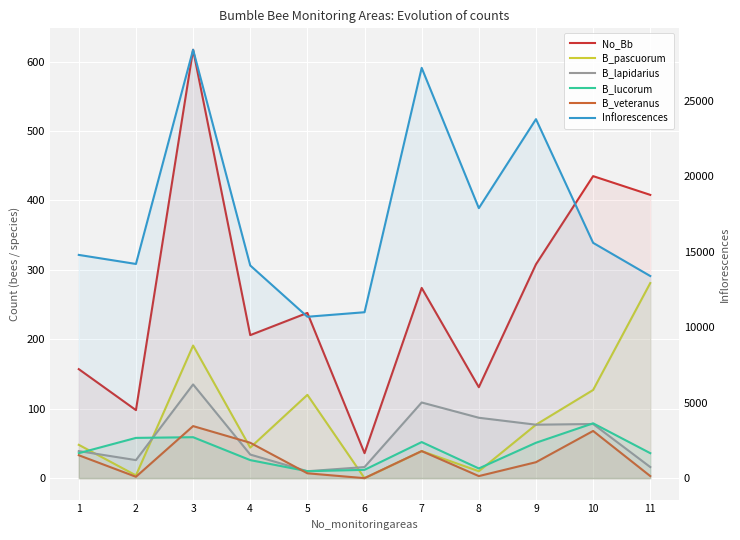

In No_Bb, how many points are lower than both neighbors (excluding endpoints)?

4